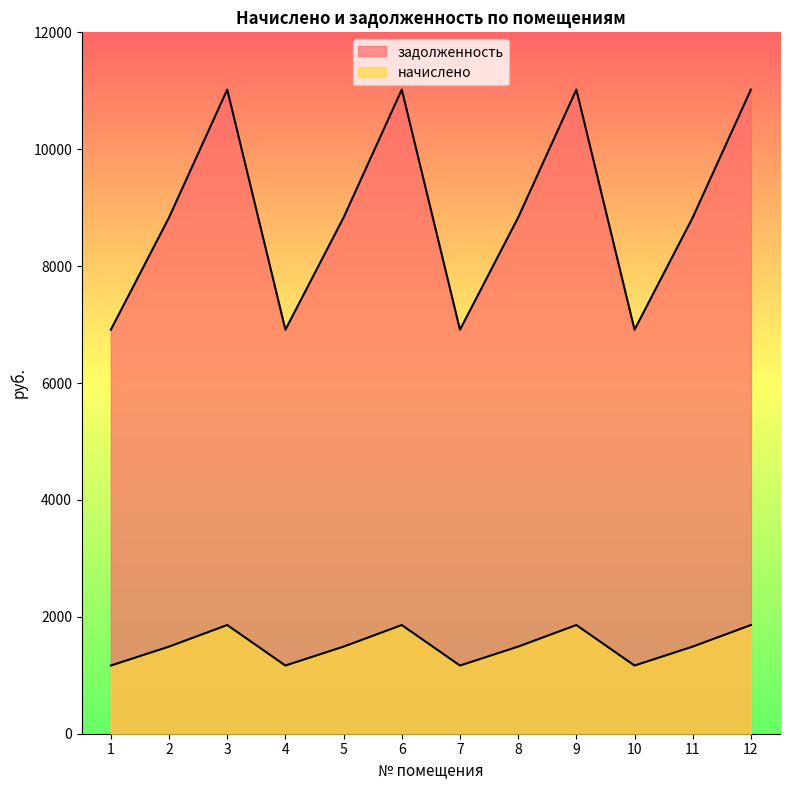

At which label is начислено closest to 8966?

2